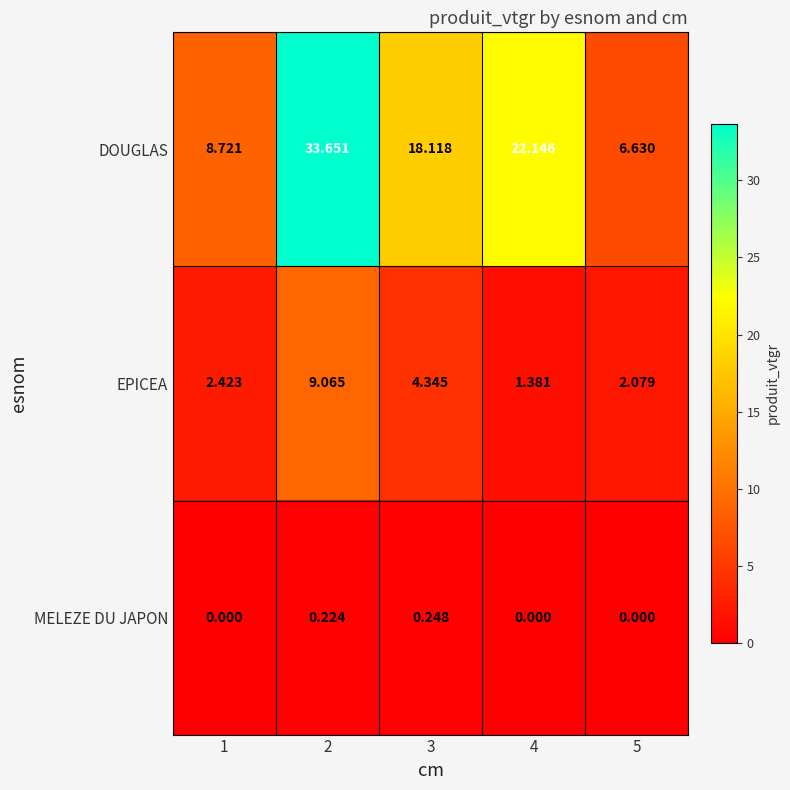

Which series changed the most between 1 and 4?

DOUGLAS